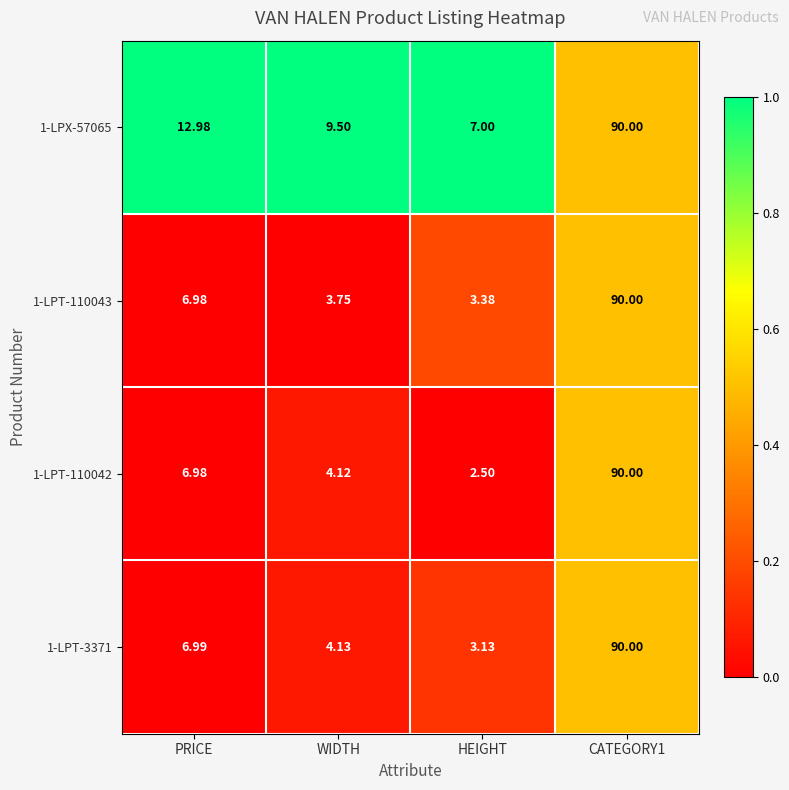

At which category does the chart reach its minimum across all series?

HEIGHT